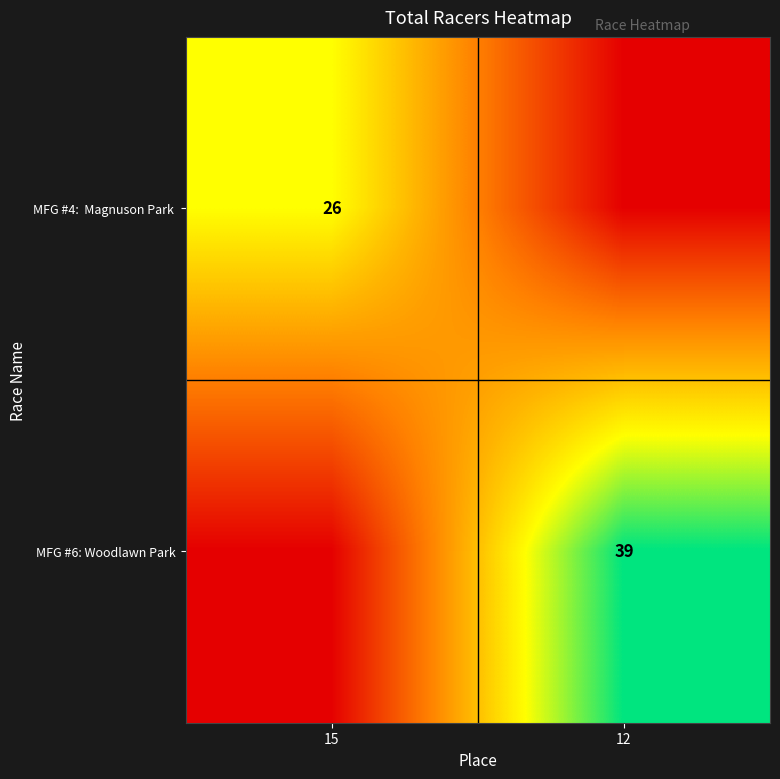

True or false: MFG #6: Woodlawn Park has a value of 25 at 12.

False